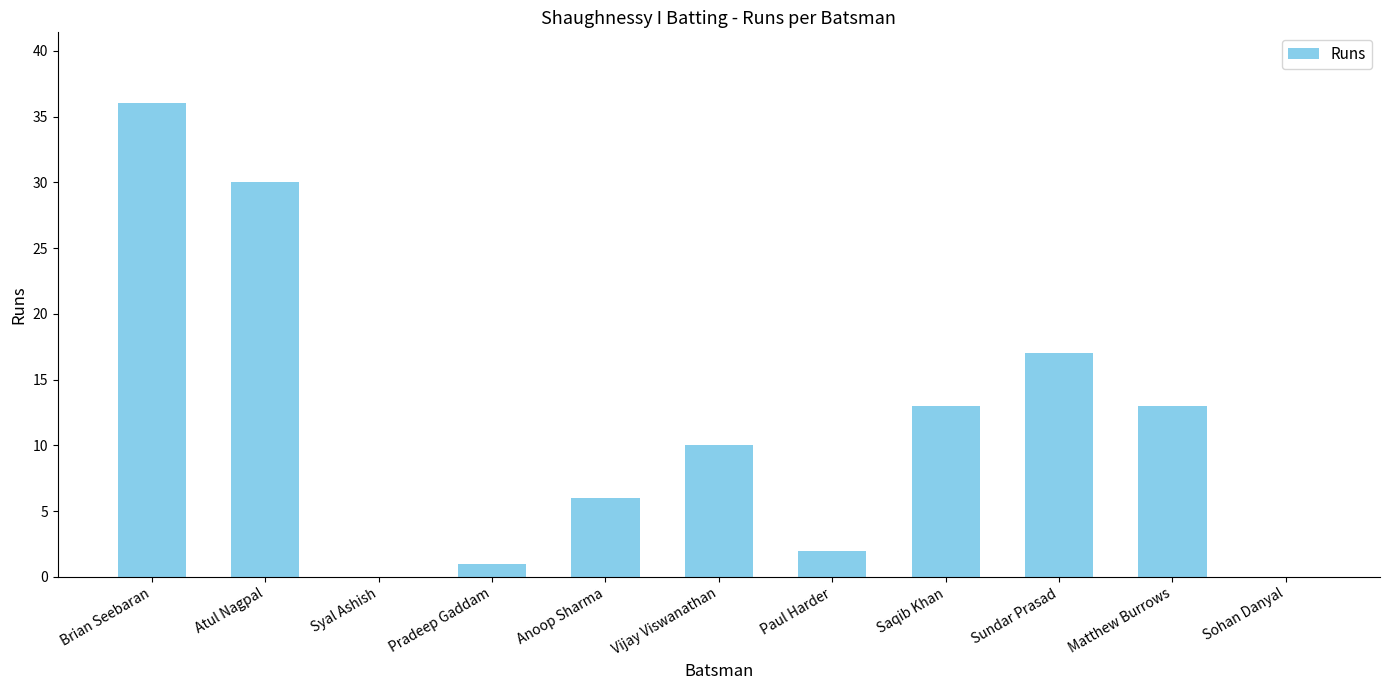

How many series are shown in this chart?

1